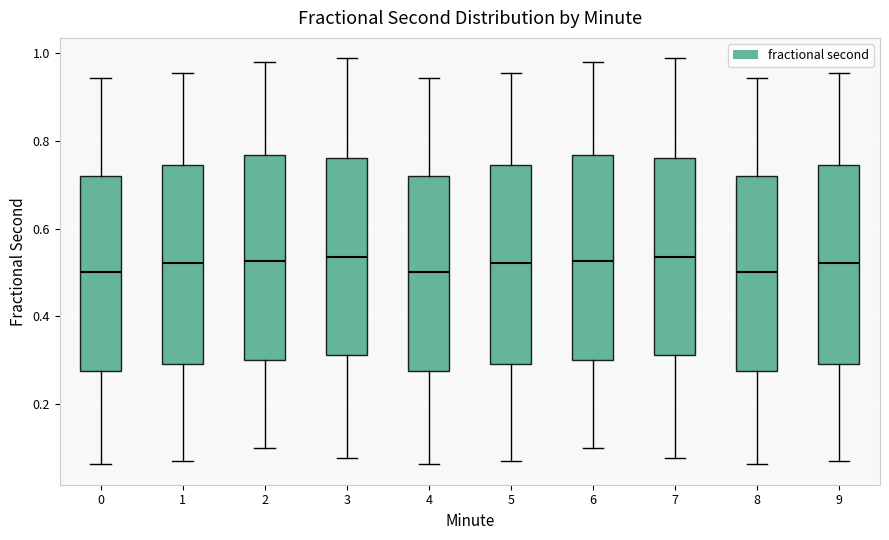

Reading left to right, transcribe this box plot: for each box, give where its median line is, the range the box spans, and where its two whiskers end, as read against the y-axis. The values are not printed on the chart, so give them approximately, as read against the axis.

0: median 0.50, box 0.28 to 0.72, whiskers 0.06 to 0.94
1: median 0.52, box 0.30 to 0.74, whiskers 0.06 to 0.96
2: median 0.52, box 0.30 to 0.76, whiskers 0.10 to 0.98
3: median 0.54, box 0.32 to 0.76, whiskers 0.08 to 0.98
4: median 0.50, box 0.28 to 0.72, whiskers 0.06 to 0.94
5: median 0.52, box 0.30 to 0.74, whiskers 0.06 to 0.96
6: median 0.52, box 0.30 to 0.76, whiskers 0.10 to 0.98
7: median 0.54, box 0.32 to 0.76, whiskers 0.08 to 0.98
8: median 0.50, box 0.28 to 0.72, whiskers 0.06 to 0.94
9: median 0.52, box 0.30 to 0.74, whiskers 0.06 to 0.96